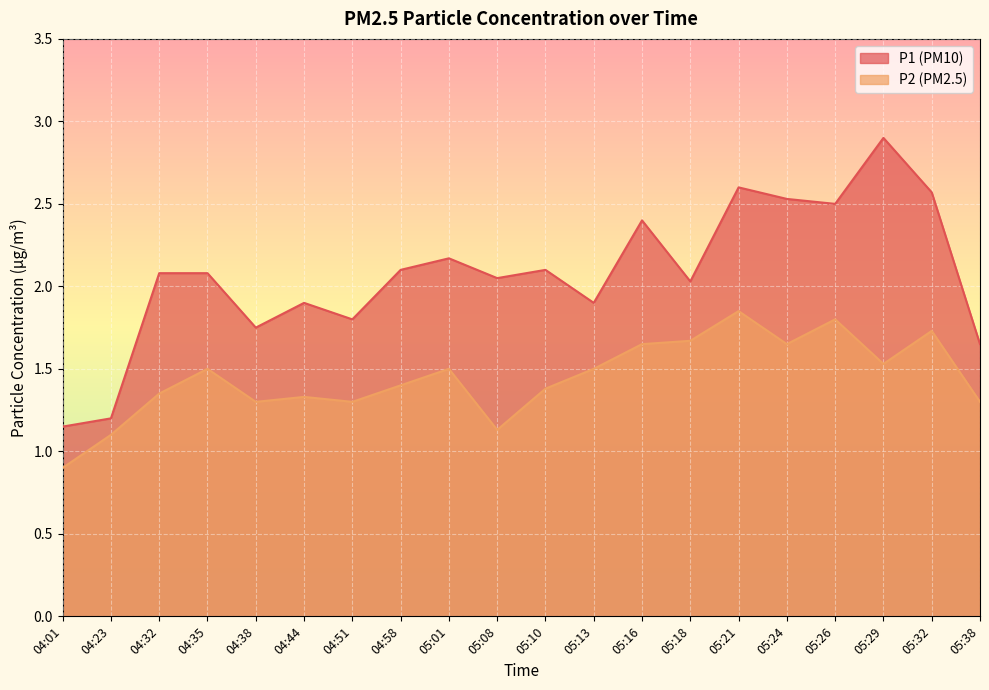

What is the average value of the P2 series?

1.4